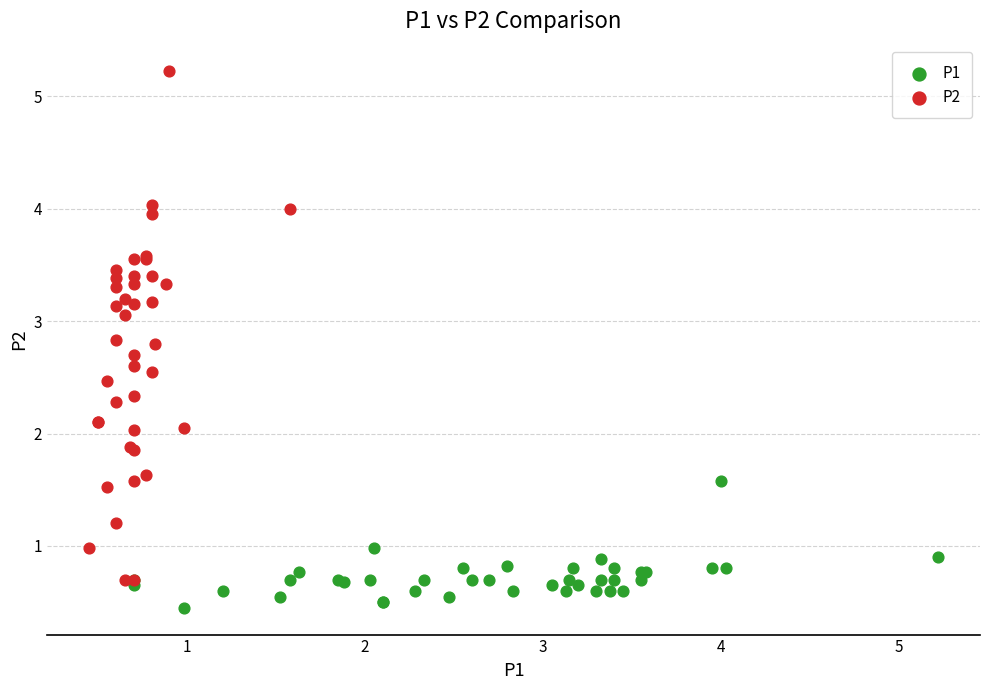

Which series has the widest spread of Y values?

P2